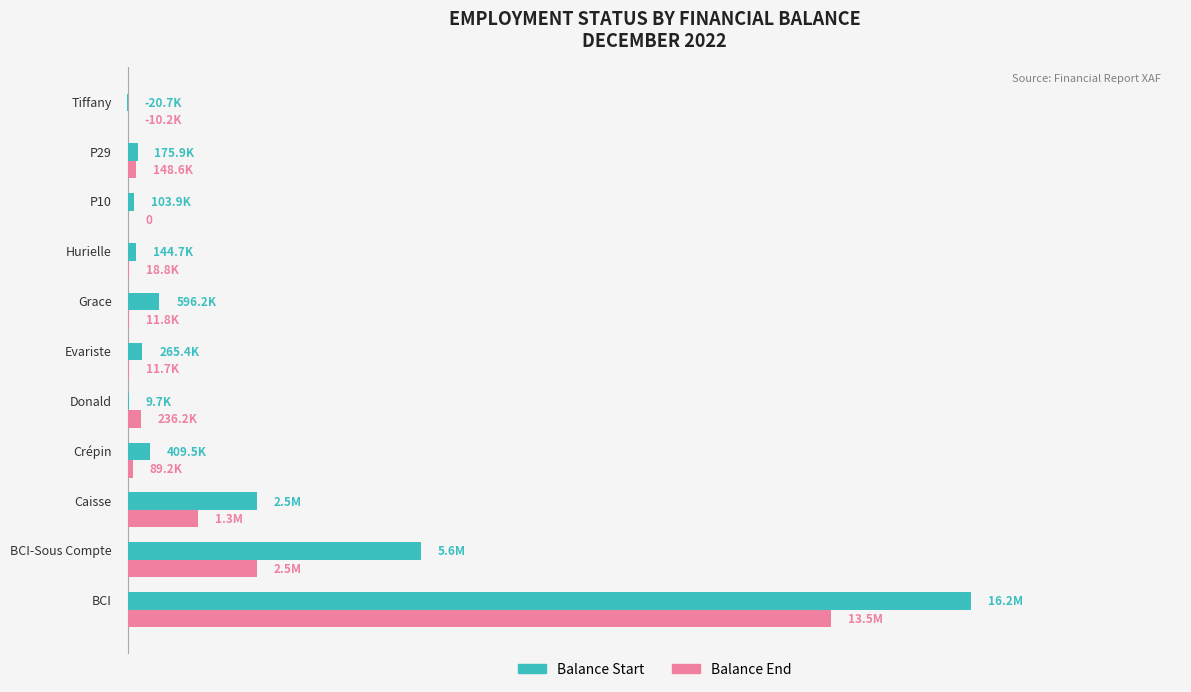

Reading right to left, transcribe all the data shown in this chart.

Balance Start: -20702	175900	103900	144700	596200	265425	9700	409530	2476103	5621164	16218242
Balance End: -10174	148600	0	18750	11800	11675	236200	89205	1335599	2476363	13524897